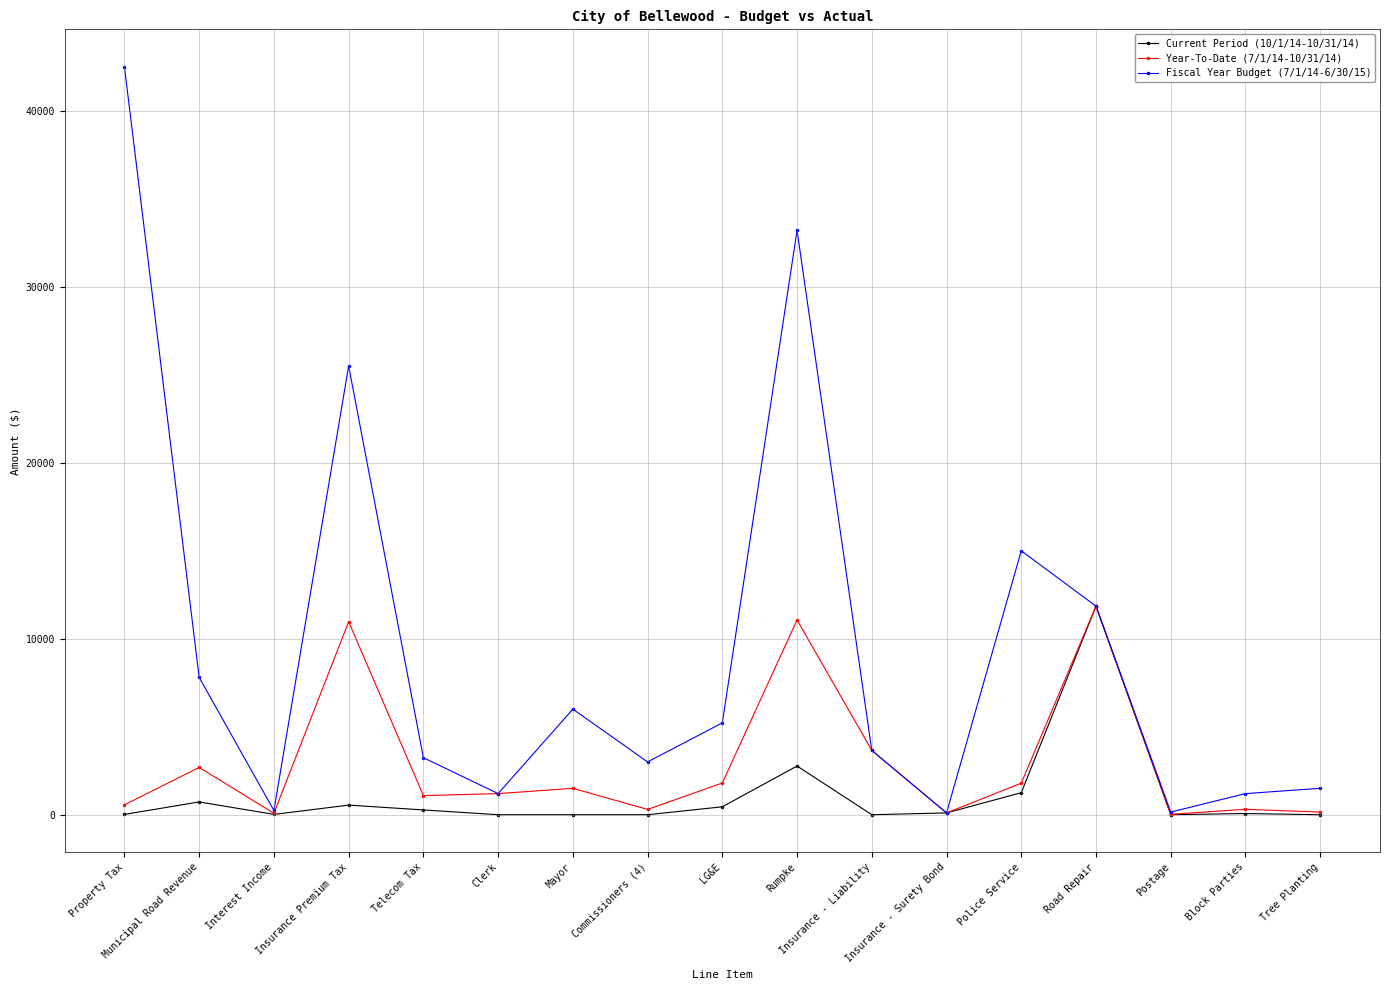

True or false: Year-To-Date (7/1/14-10/31/14) has more than 0 points higher than both neighbors.

True